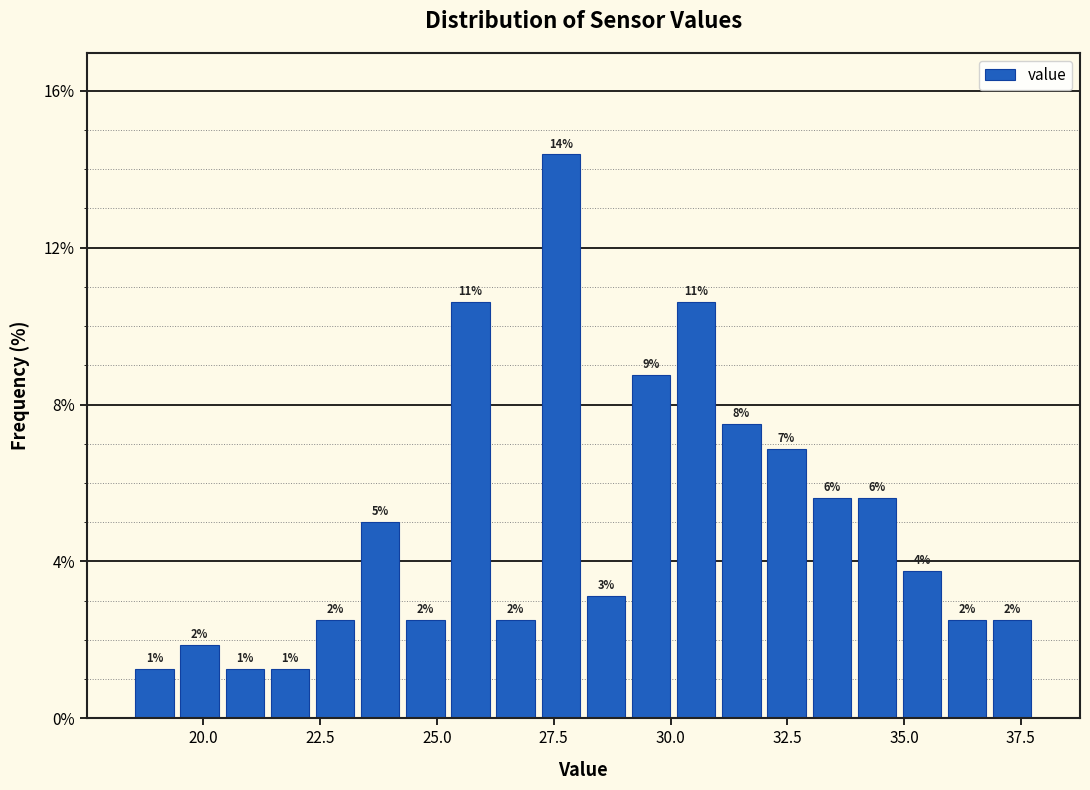

Read against the x-axis, roughly where is the centre of the tallest bar?

27.5